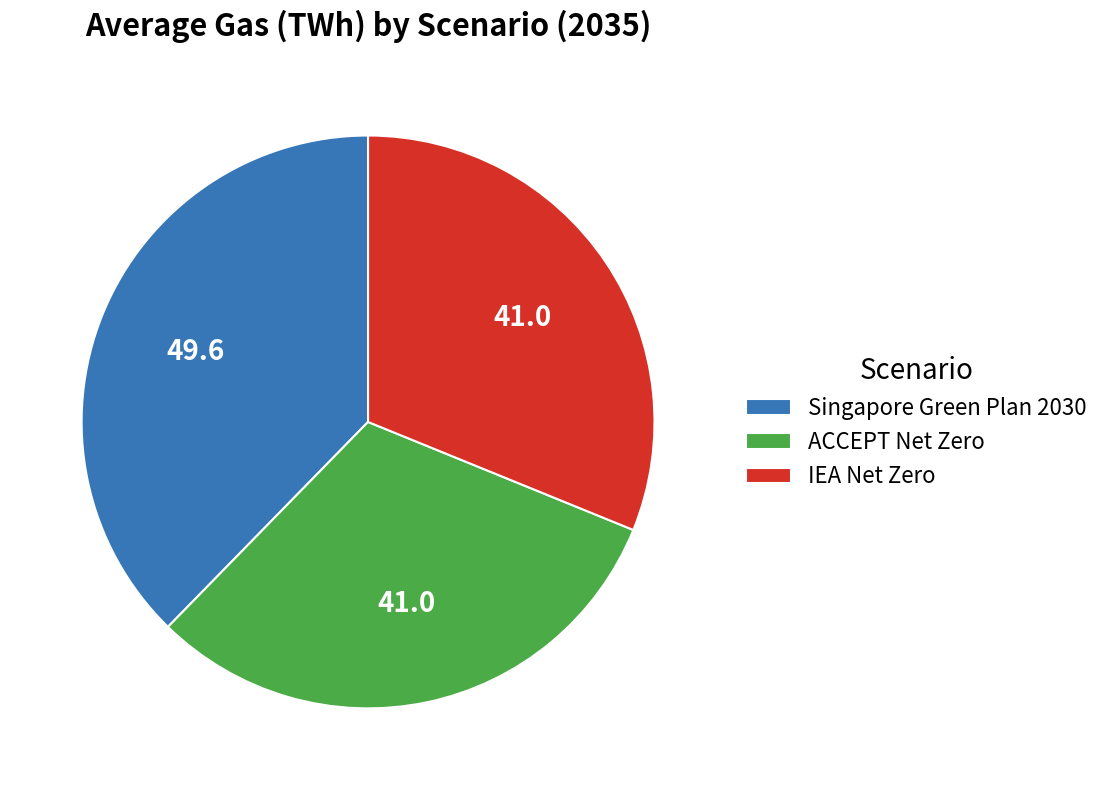

Which slice is the largest?

Singapore Green Plan 2030